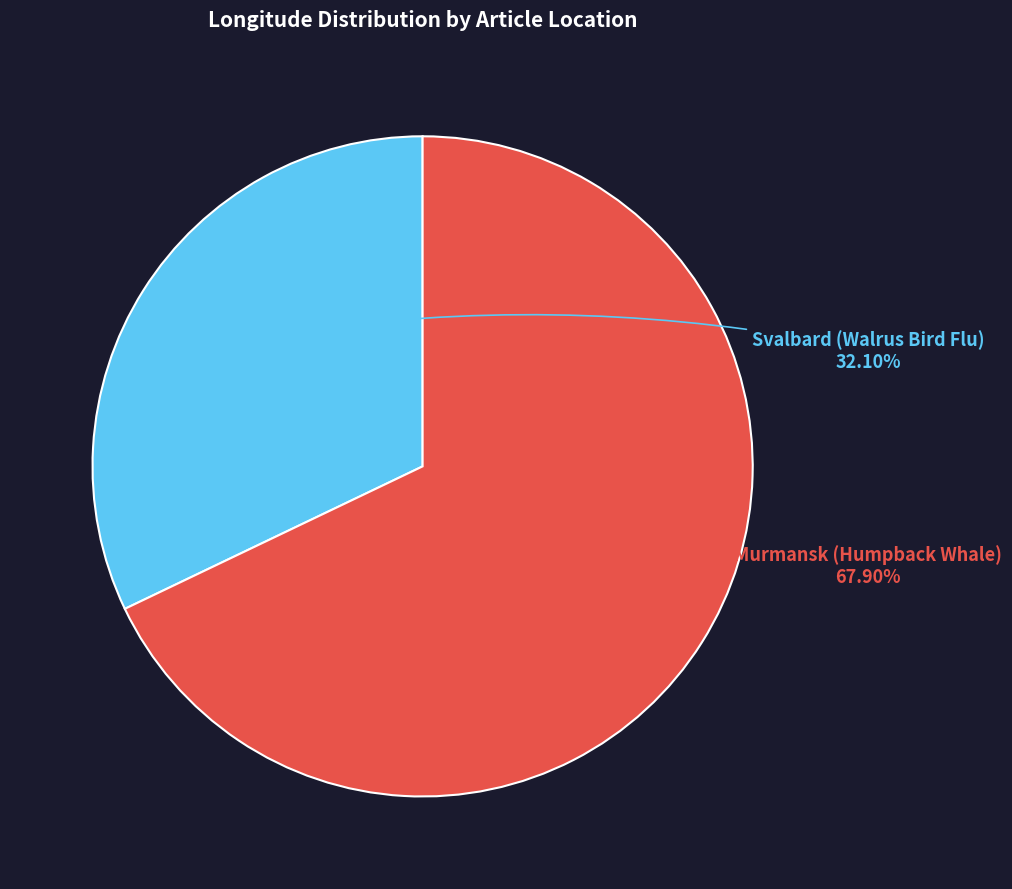

What is the smallest slice in the pie chart?

Svalbard (Walrus Bird Flu)